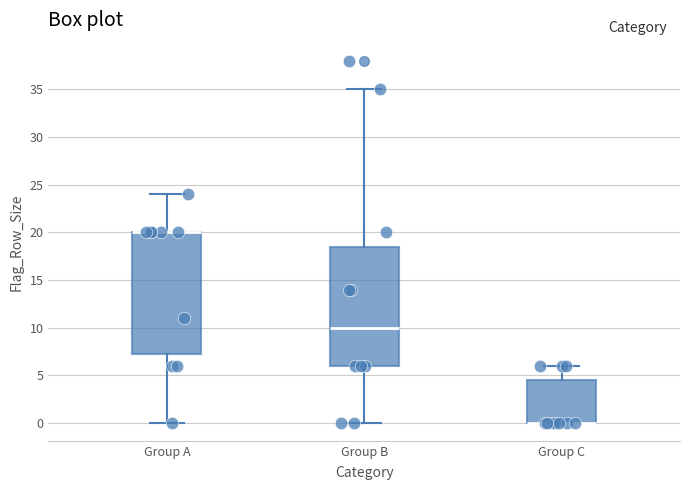

Where does the lower whisker of the box for Group A end on the y-axis? The values are not printed on the chart, so give them approximately, as read against the axis.

0.0